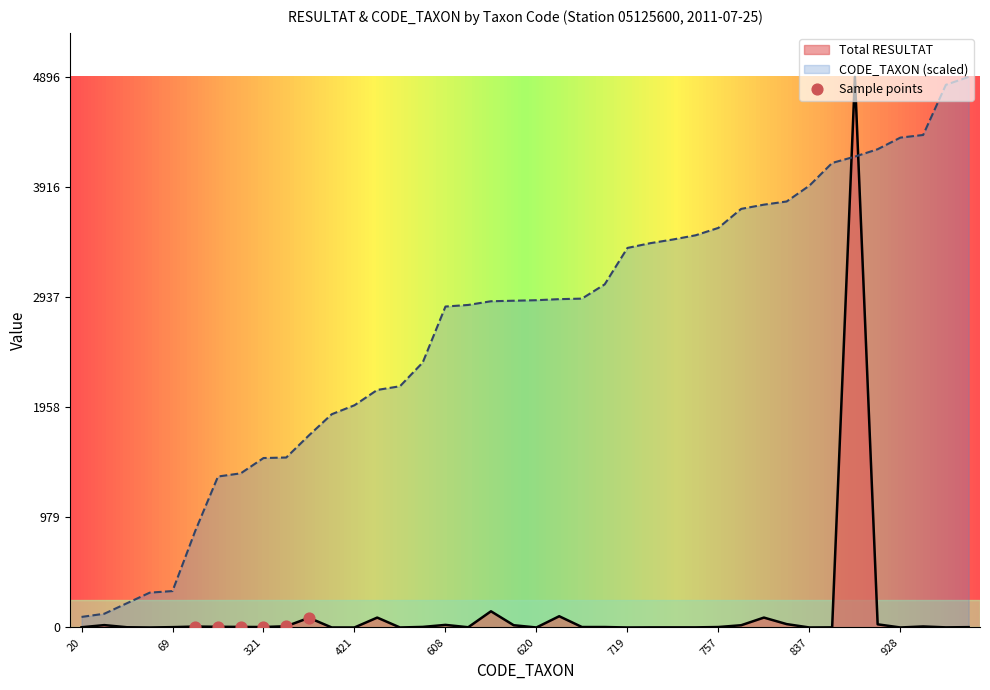

What are all the series names shown in the legend?

Total RESULTAT, CODE_TAXON